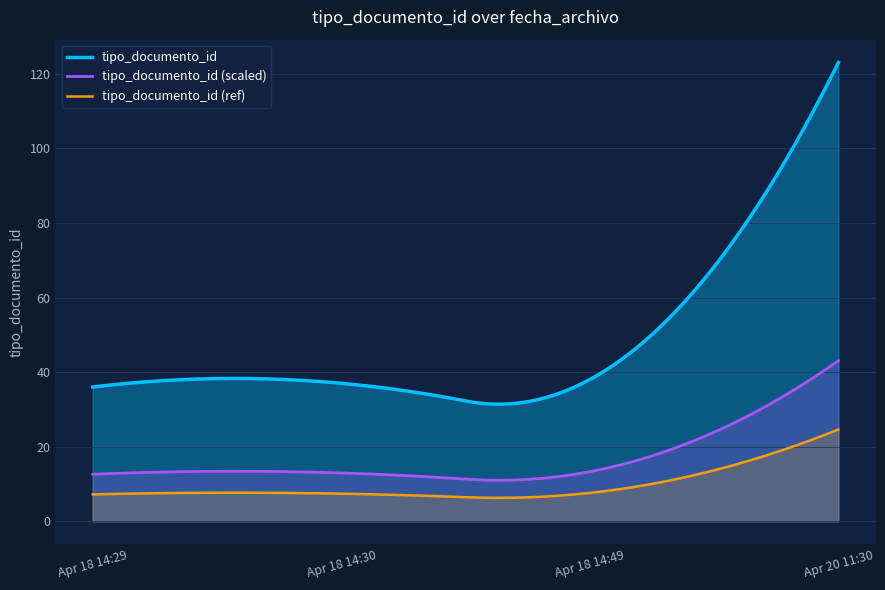

Rank the categories by value from lowest to highest.

2012-04-18 14:29:07, 2012-04-18 14:30:23, 2012-04-18 14:49:52, 2012-04-20 11:30:53